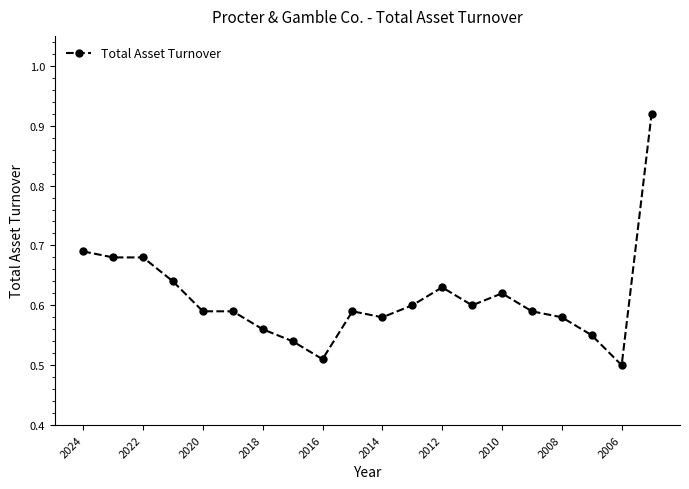

What is the difference between the maximum and minimum values?

0.4